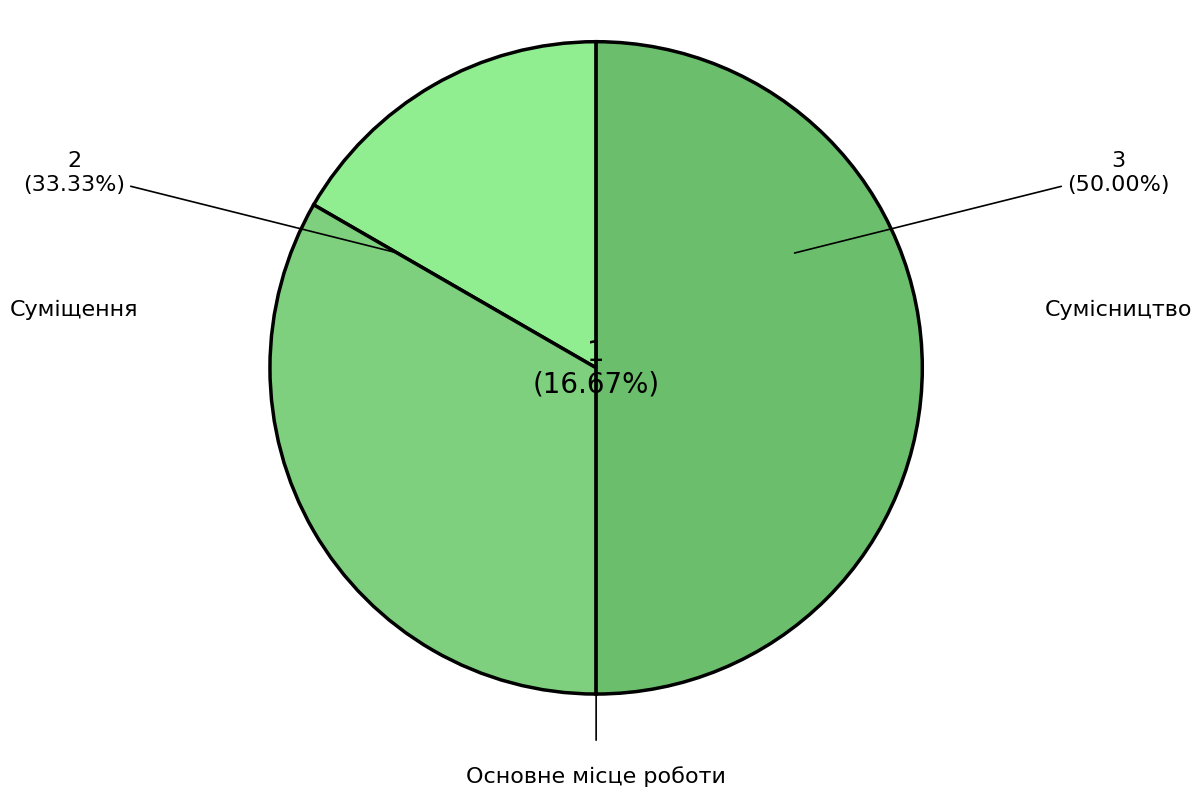

To the nearest percent, what is the difference between the Сумісництво and Основне місце роботи slice percentages?

33%